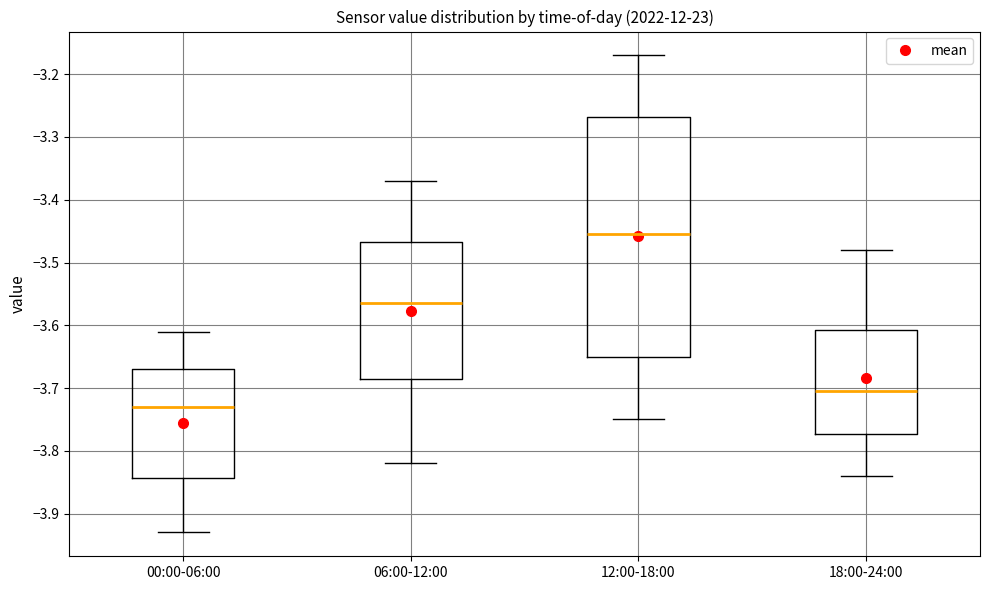

Where is the lower edge of the box for 18:00-24:00 on the y-axis? The values are not printed on the chart, so give them approximately, as read against the axis.

-3.77